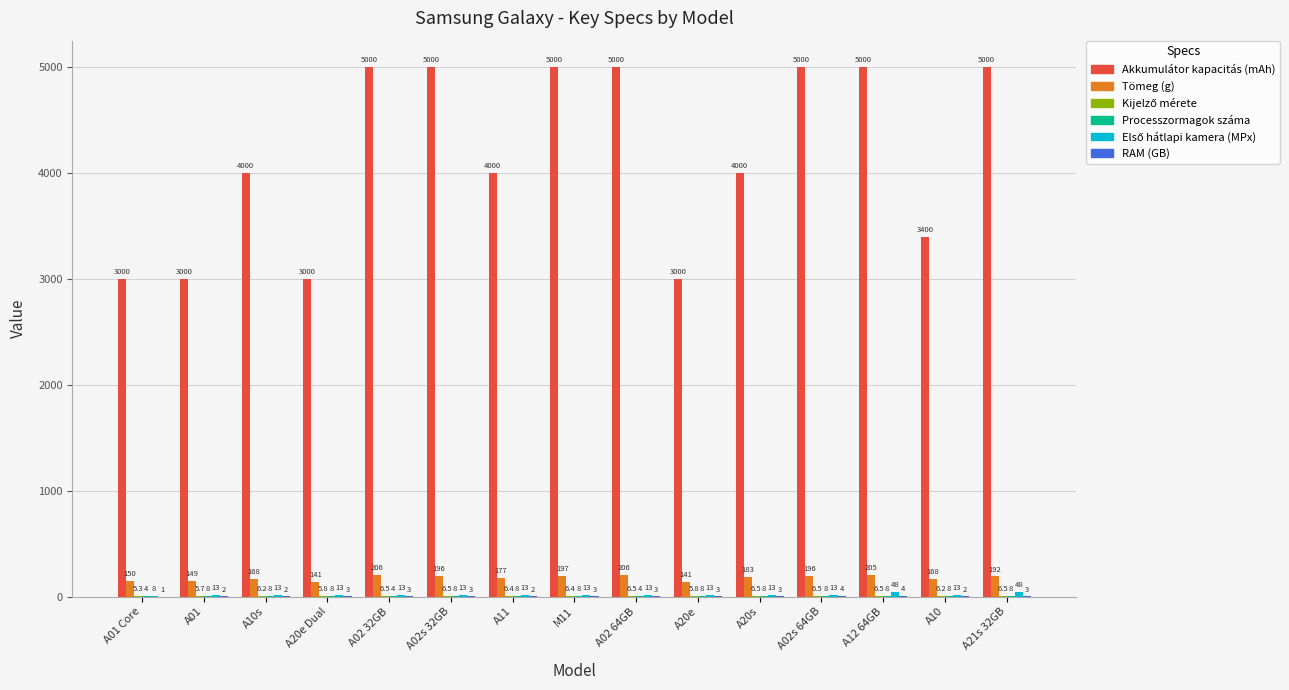

At which category is the sum across all series the highest?

A12 64GB